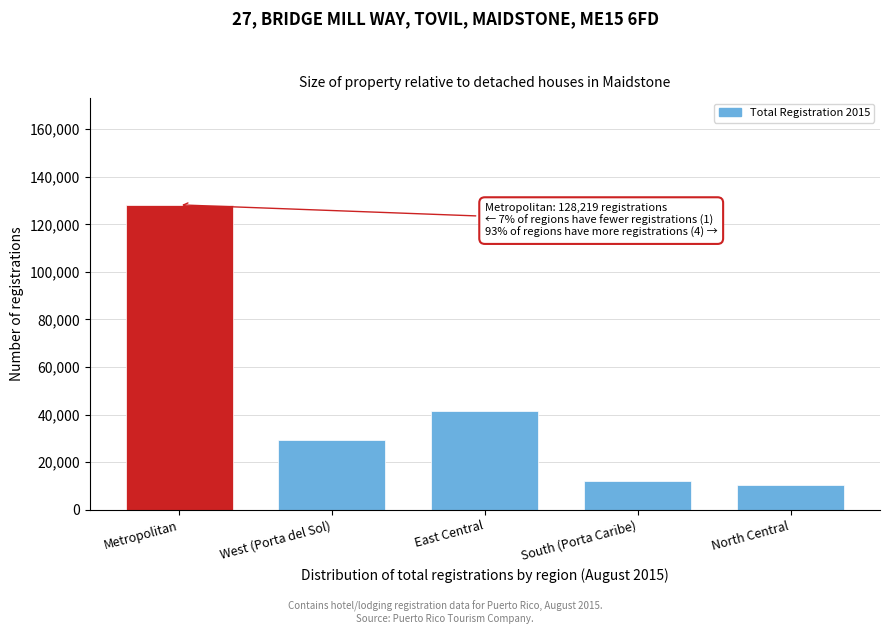

Reading left to right, transcribe all the data shown in this chart.

Metropolitan=128219	West (Porta del Sol)=29250	East Central=41361	South (Porta Caribe)=12152	North Central=10223